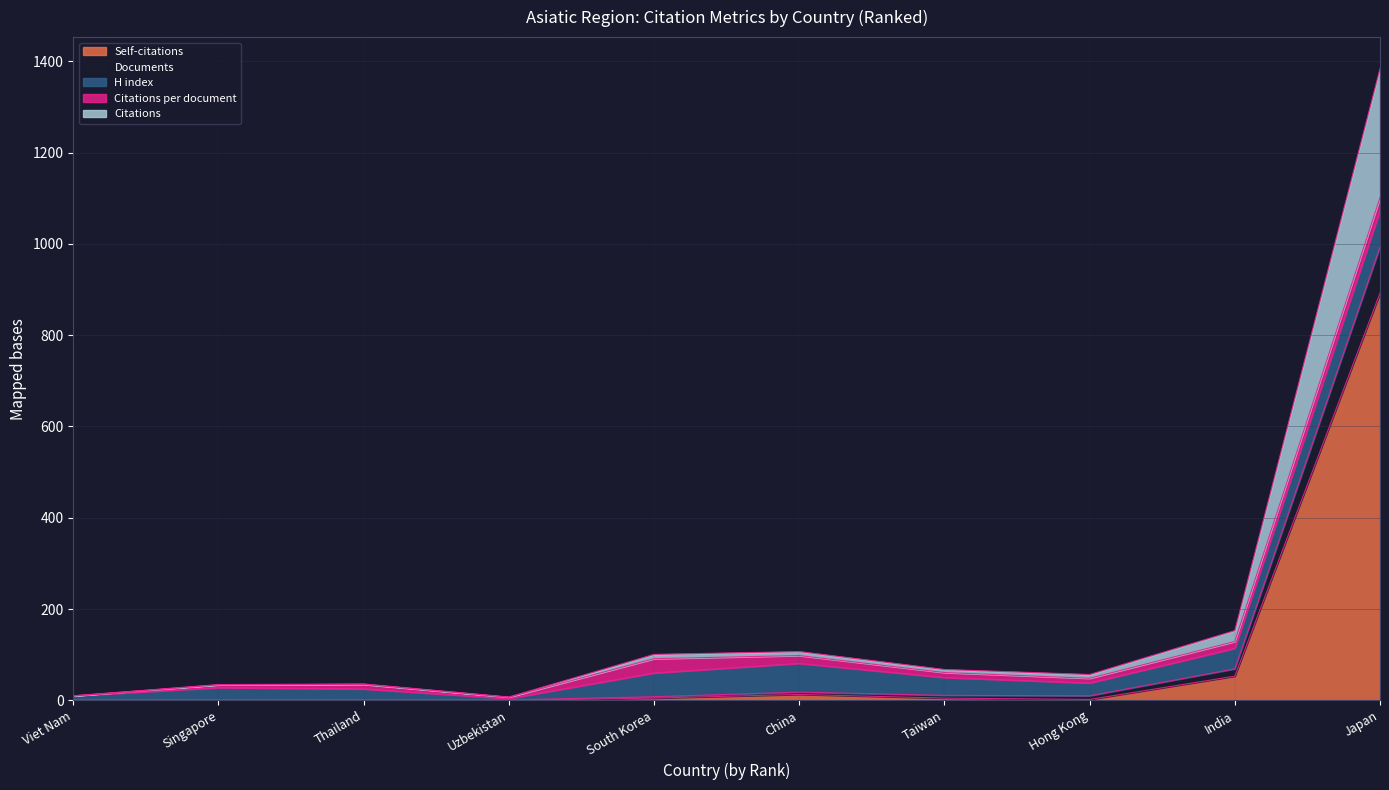

At which category is the sum across all series the highest?

Japan